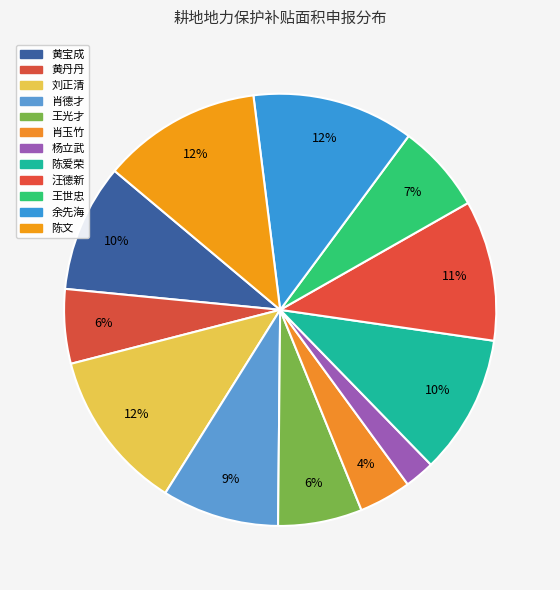

The 汪德新 slice represents 17% of the pie. True or false?

False